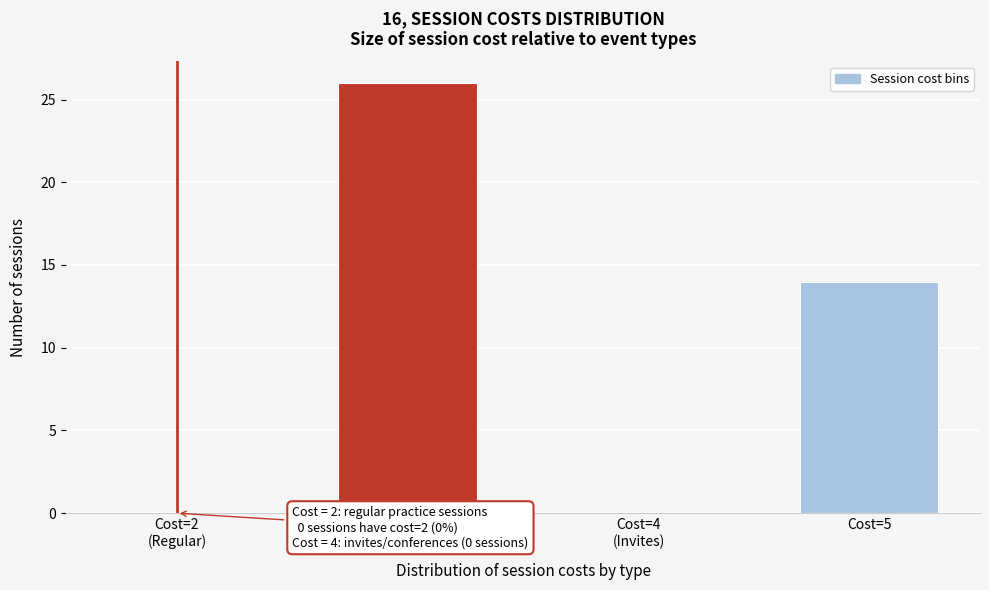

What is the change in value from Cost=3 to Cost=5?

-12